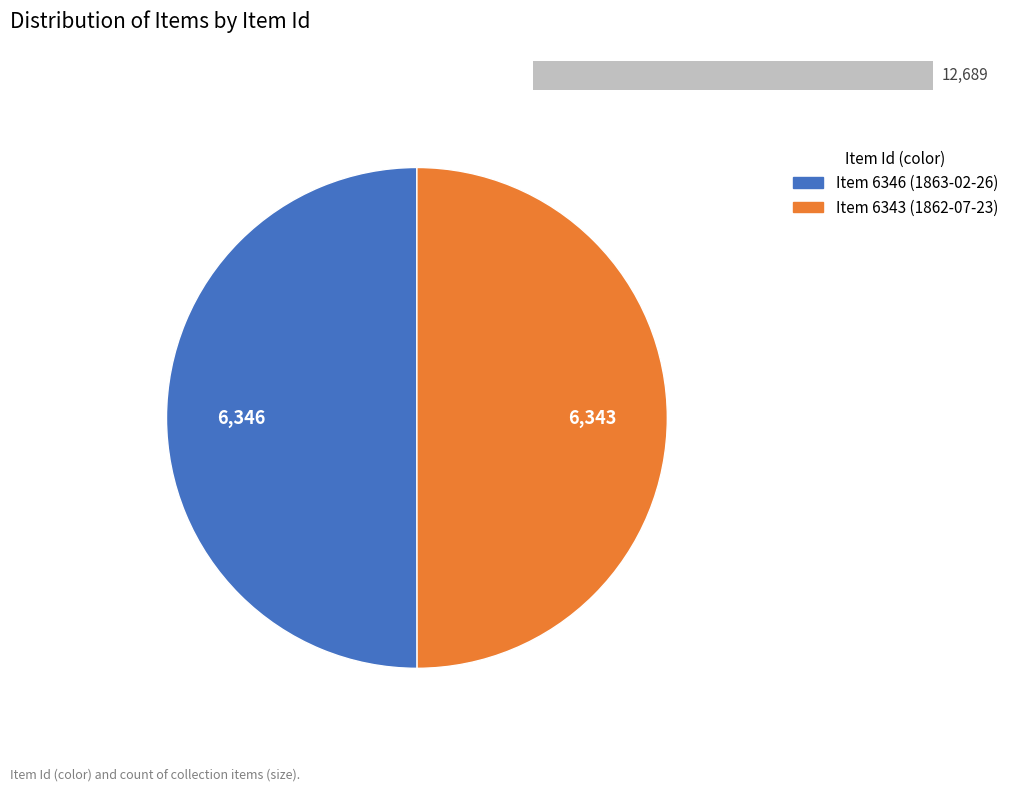

To the nearest percent, what is the combined percentage of Note from John Nicolay (1863-02-26)
Item 6346 and Note from John Nicolay (1862-07-23)
Item 6343?

100%